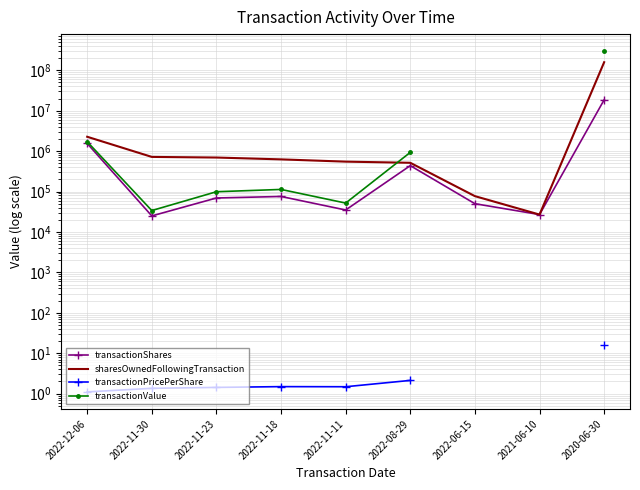

Between which two adjacent categories do sharesOwnedFollowingTransaction and transactionValue first intersect?

2022-11-11 and 2022-08-29